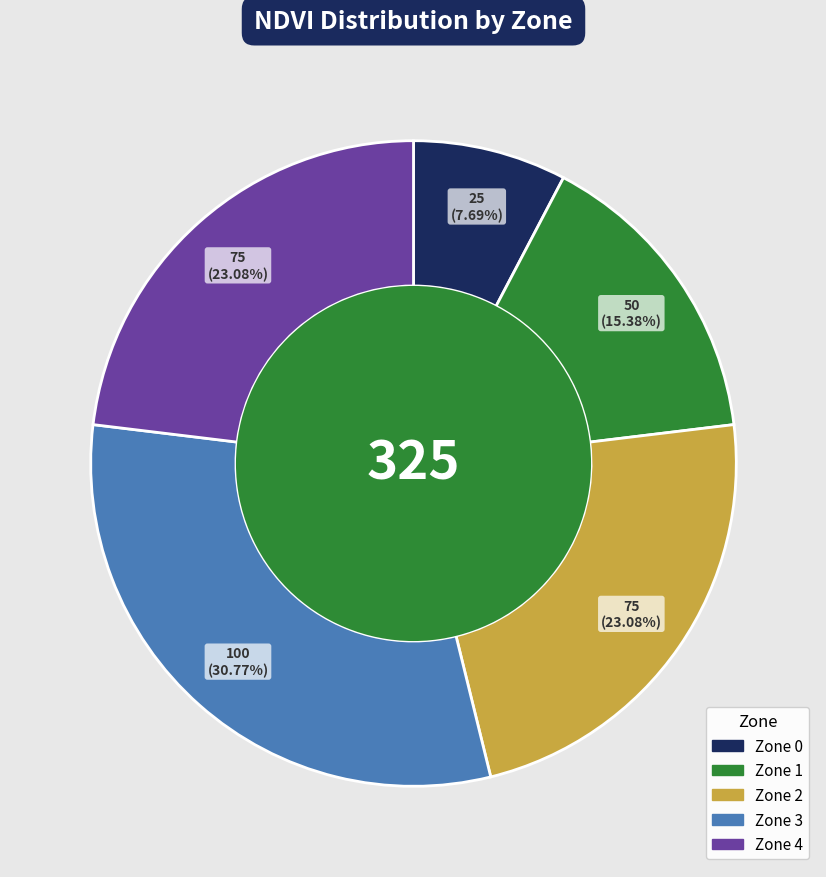

The Zone 1 slice represents 15% of the pie. True or false?

True